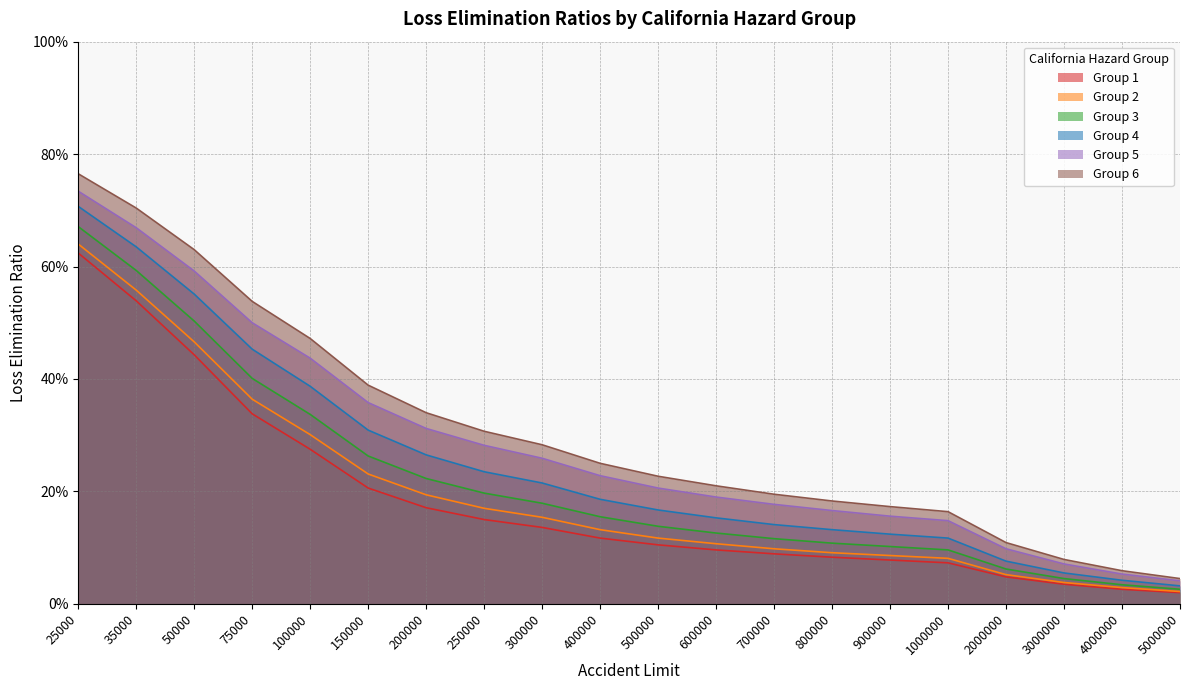

What are all the series names shown in the legend?

Group 1, Group 2, Group 3, Group 4, Group 5, Group 6